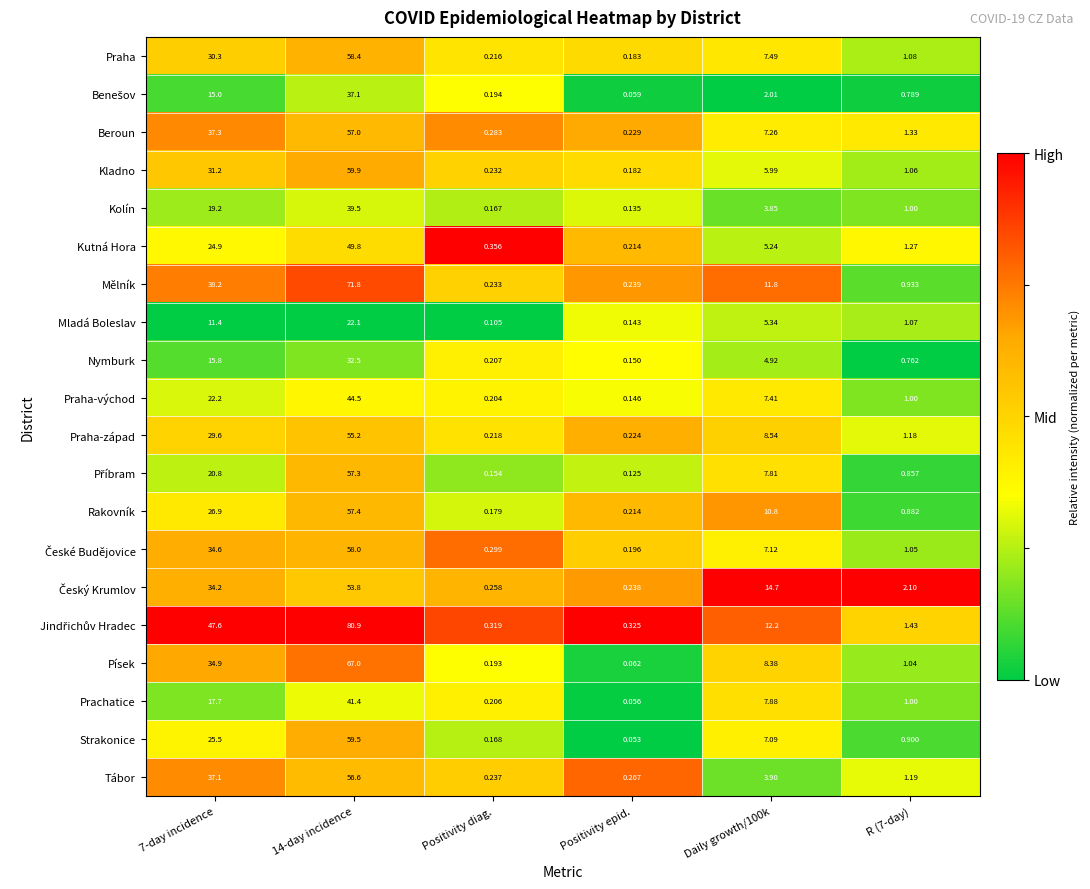

What is the greatest value displayed?

80.9